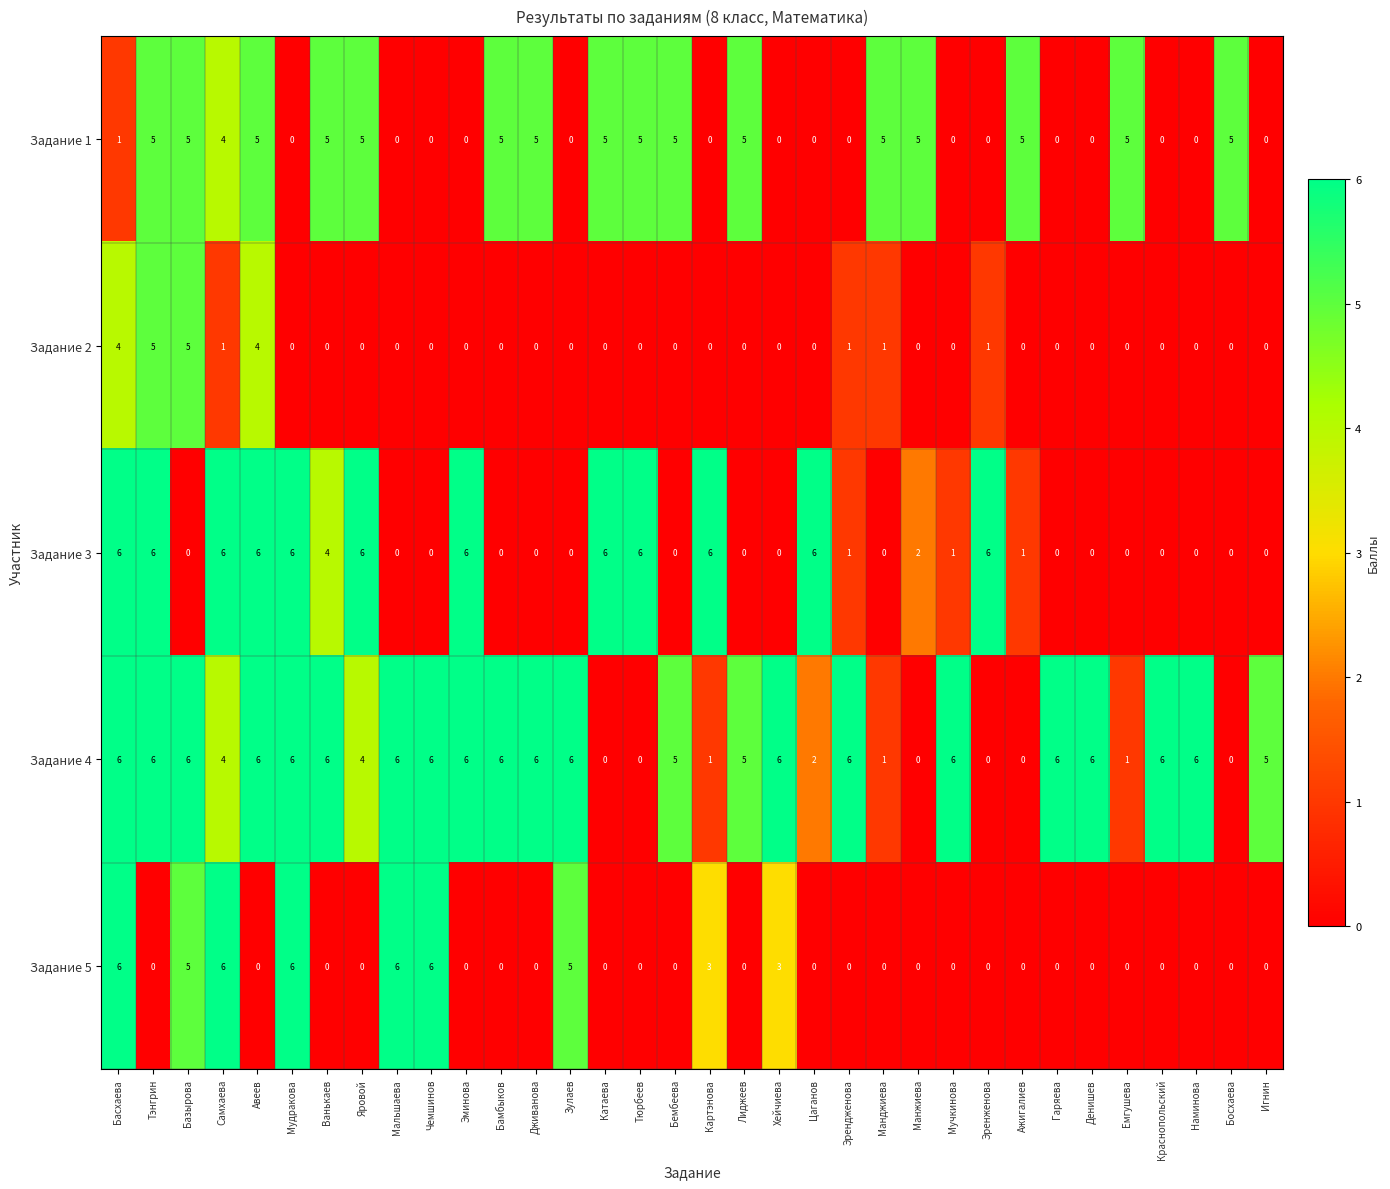

How many Задание 3 values are between 0 and 6?

34